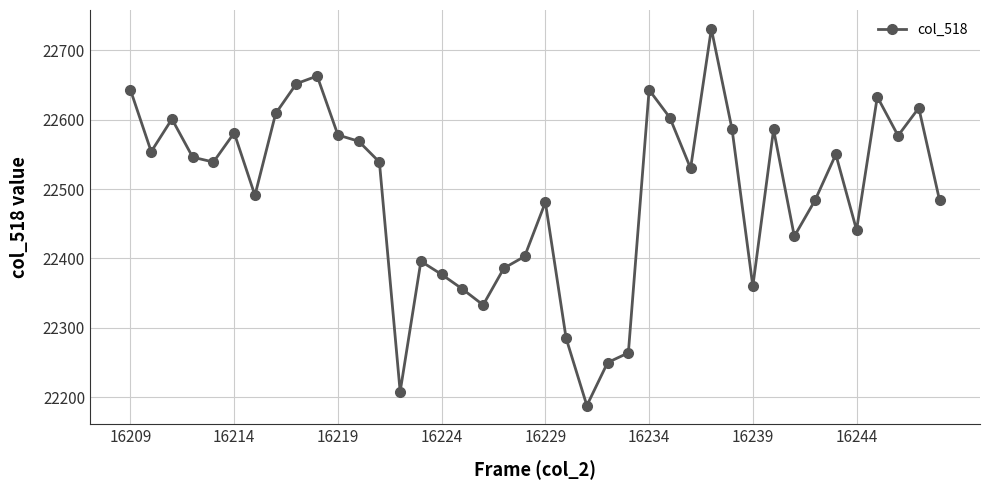

What is the smallest value displayed?

22188